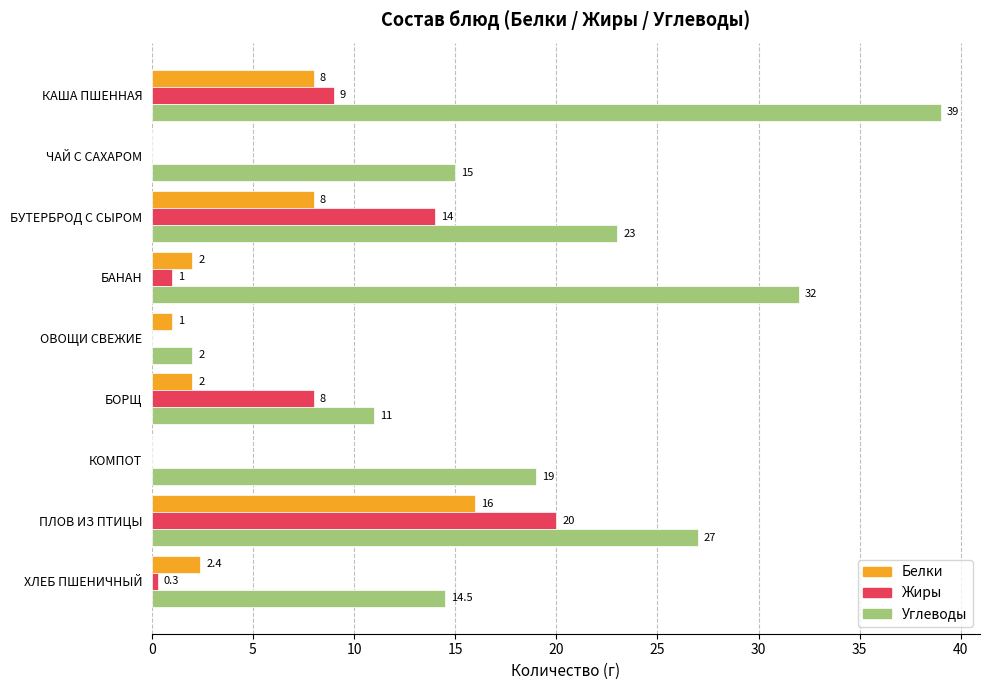

What is the sum of the Белки values at ПЛОВ ИЗ ПТИЦЫ and БОРЩ?

18.0